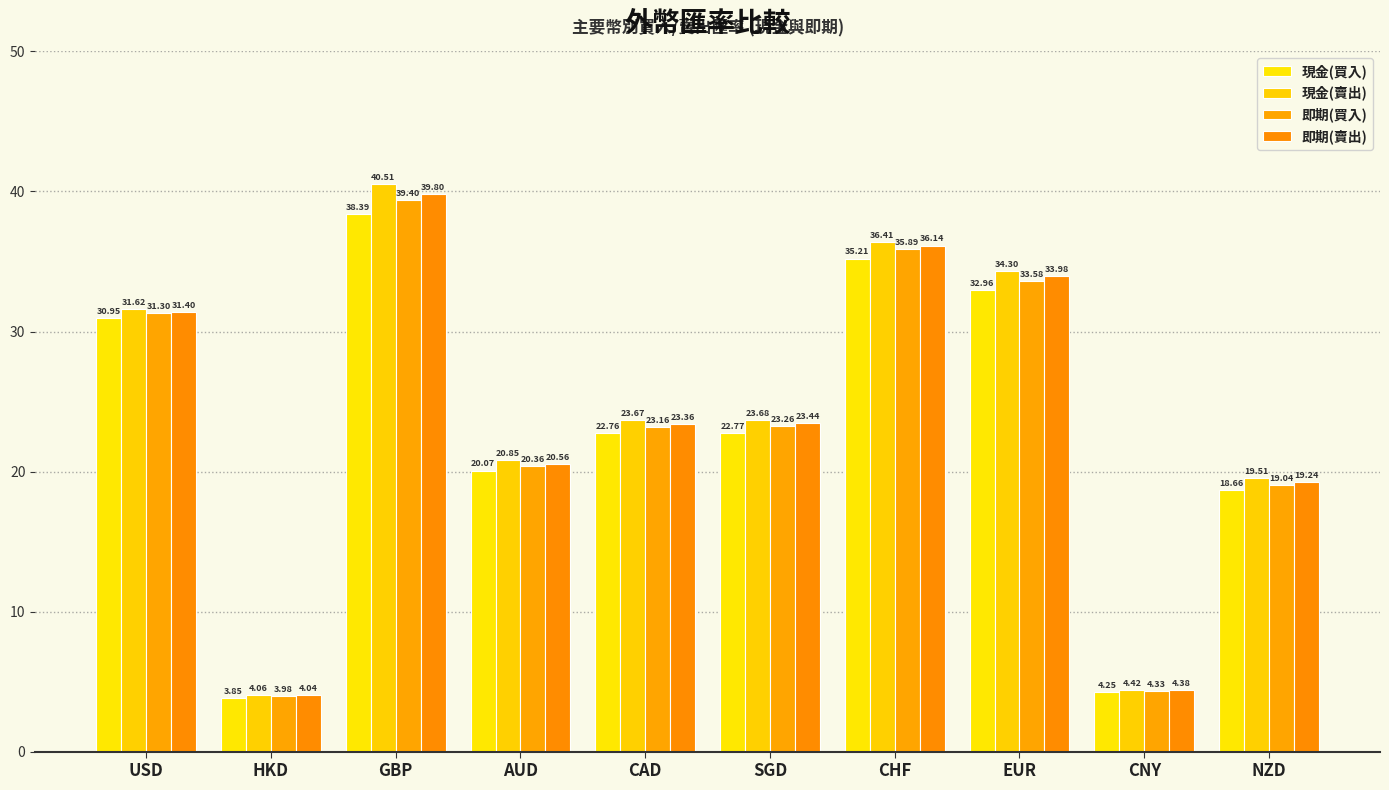

What is the difference between the maximum and minimum values in the 即期(賣出) series?

35.8